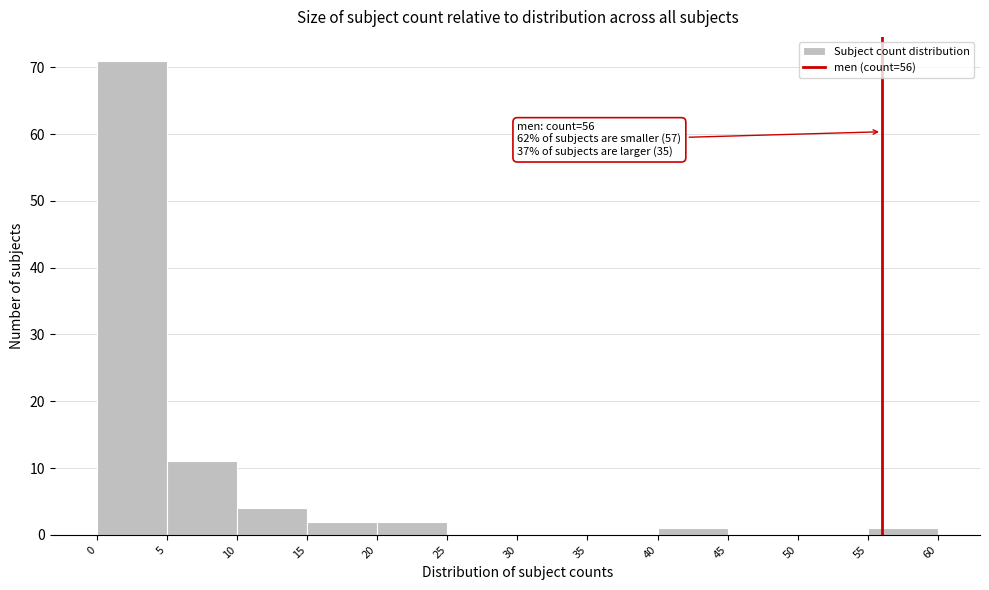

Over which range of the x-axis is the bar tallest?

0 to 5